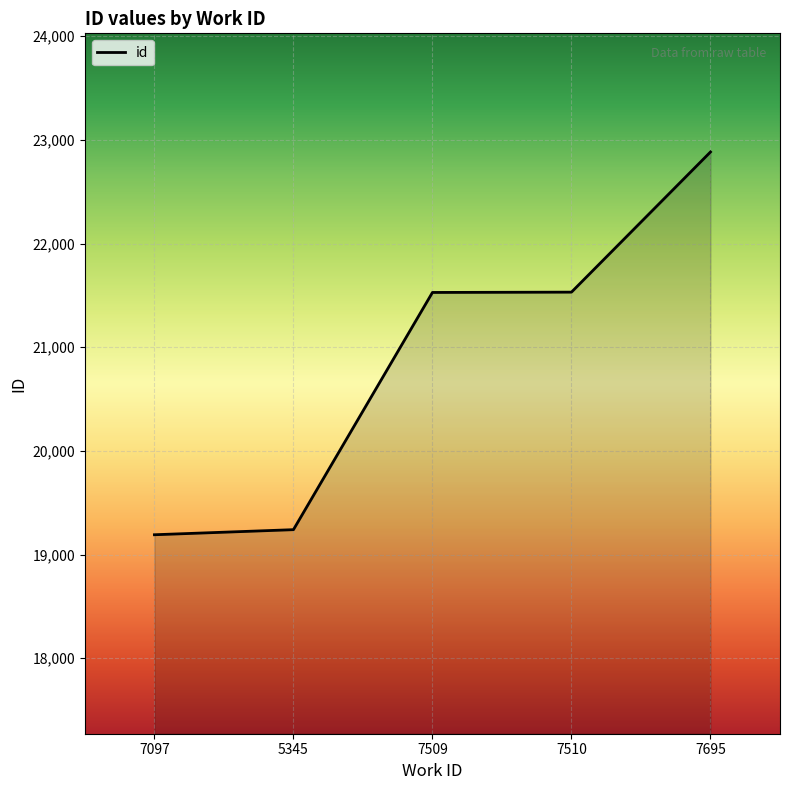

Does the chart display data point markers on the line(s)?

No